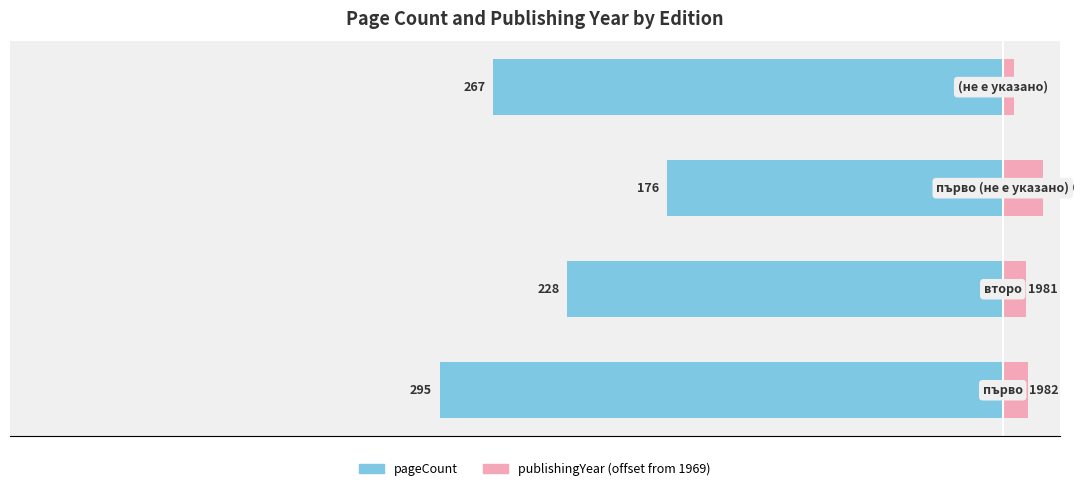

How many bars are there in each group?

2